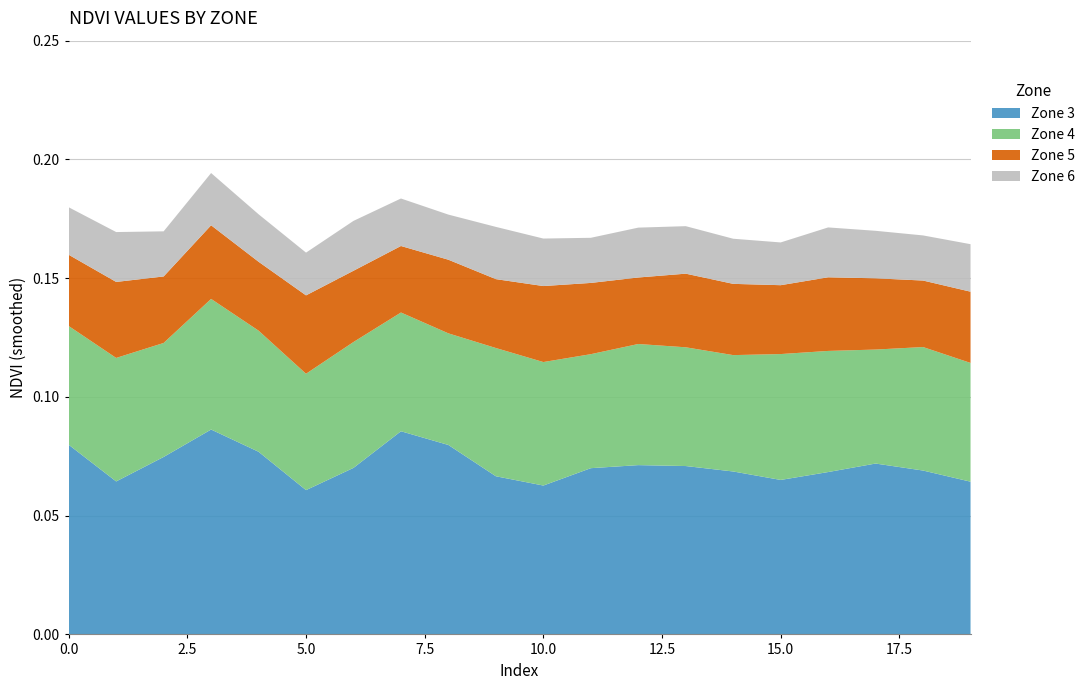

Reading left to right, transcribe all the data shown in this chart.

Zone 3: 0.1	0.1	0.1	0.1	0.1	0.1	0.1	0.1	0.1	0.1	0.1	0.1	0.1	0.1	0.1	0.1	0.1	0.1	0.1	0.1
Zone 4: 0.1	0.1	0.0	0.1	0.1	0.0	0.1	0.1	0.0	0.1	0.1	0.0	0.1	0.1	0.0	0.1	0.1	0.0	0.1	0.1
Zone 5: 0.0	0.0	0.0	0.0	0.0	0.0	0.0	0.0	0.0	0.0	0.0	0.0	0.0	0.0	0.0	0.0	0.0	0.0	0.0	0.0
Zone 6: 0.0	0.0	0.0	0.0	0.0	0.0	0.0	0.0	0.0	0.0	0.0	0.0	0.0	0.0	0.0	0.0	0.0	0.0	0.0	0.0